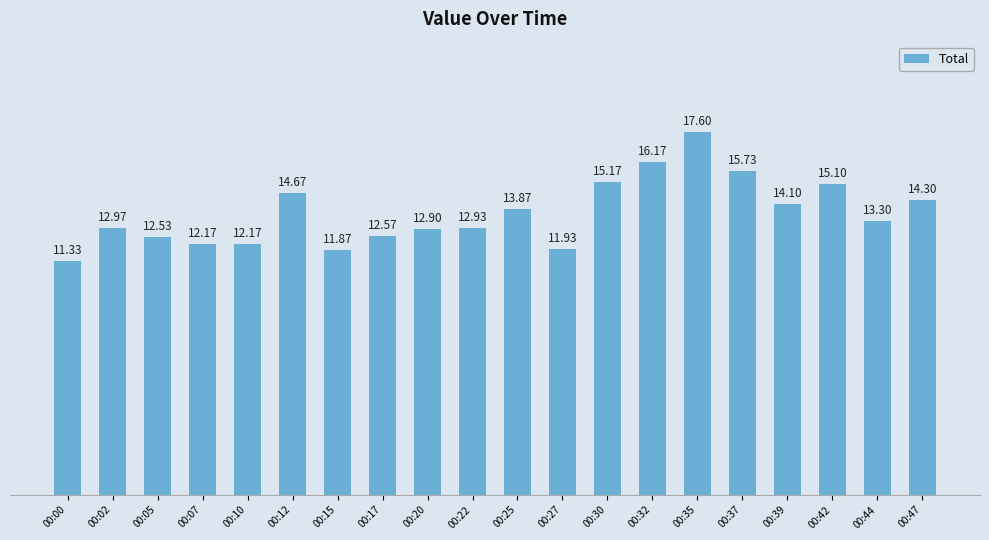

What is the difference between the maximum and minimum values?

6.3